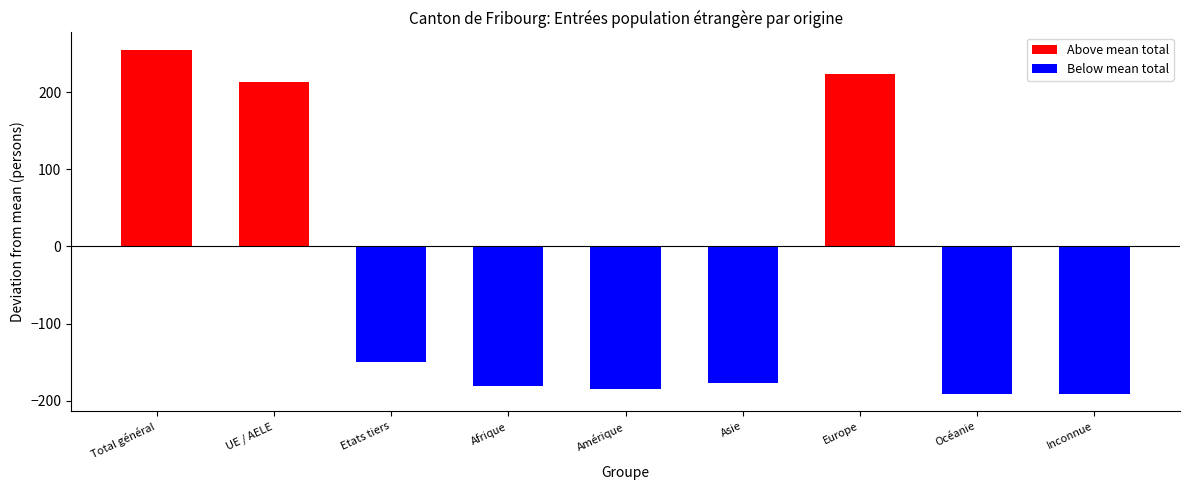

Are the bars grouped side by side (vs. stacked)?

Yes